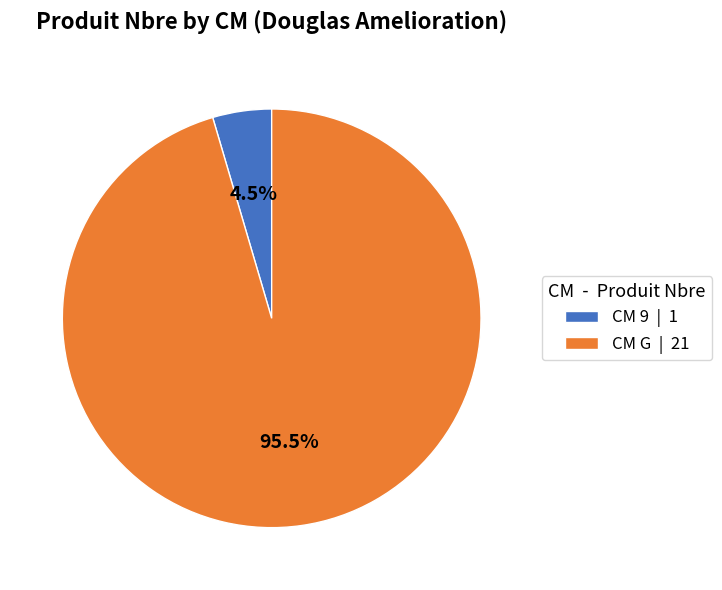

What is the smallest slice in the pie chart?

CM 9 | 1